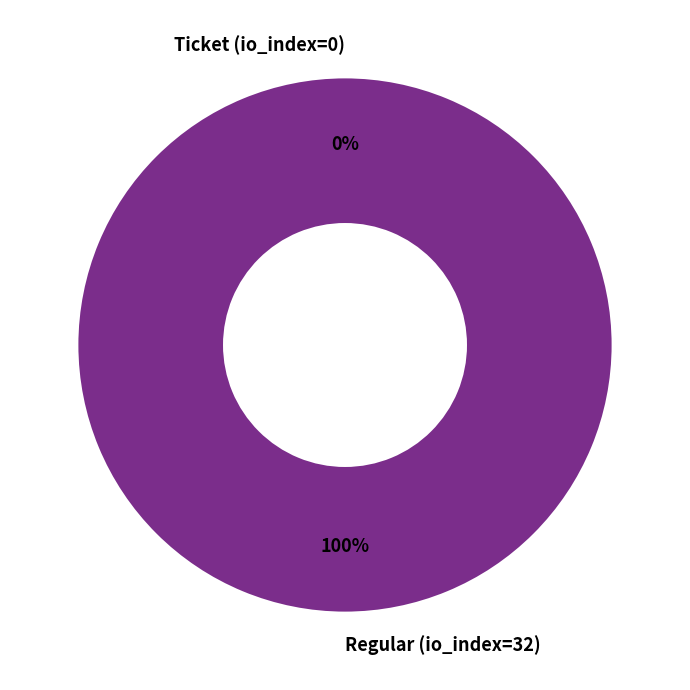

Which category has the biggest portion of the pie?

Regular (io_index=32)